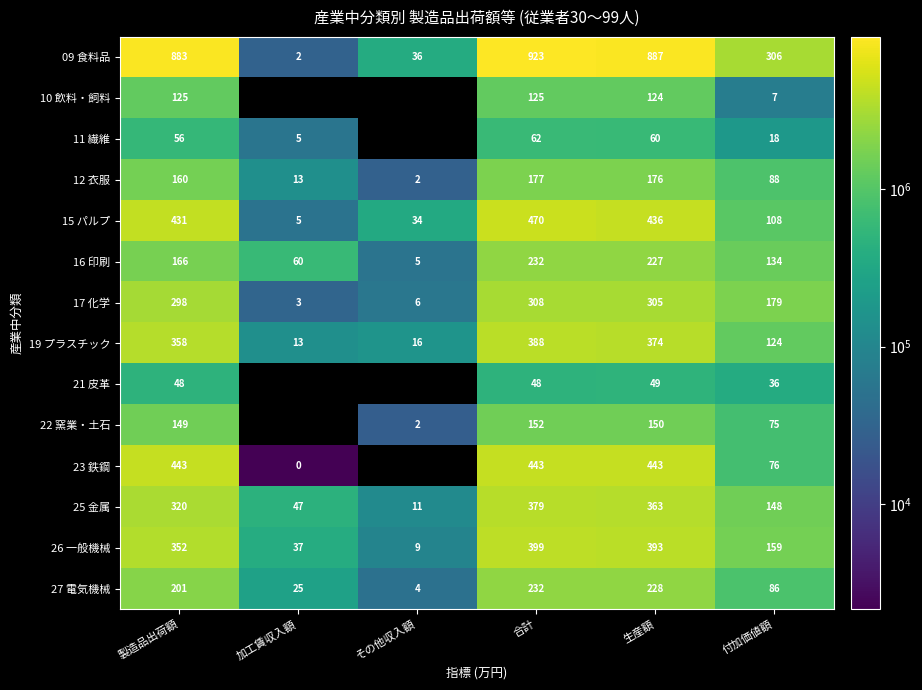

How many data points in 27 電気機械 are less than 201?

3